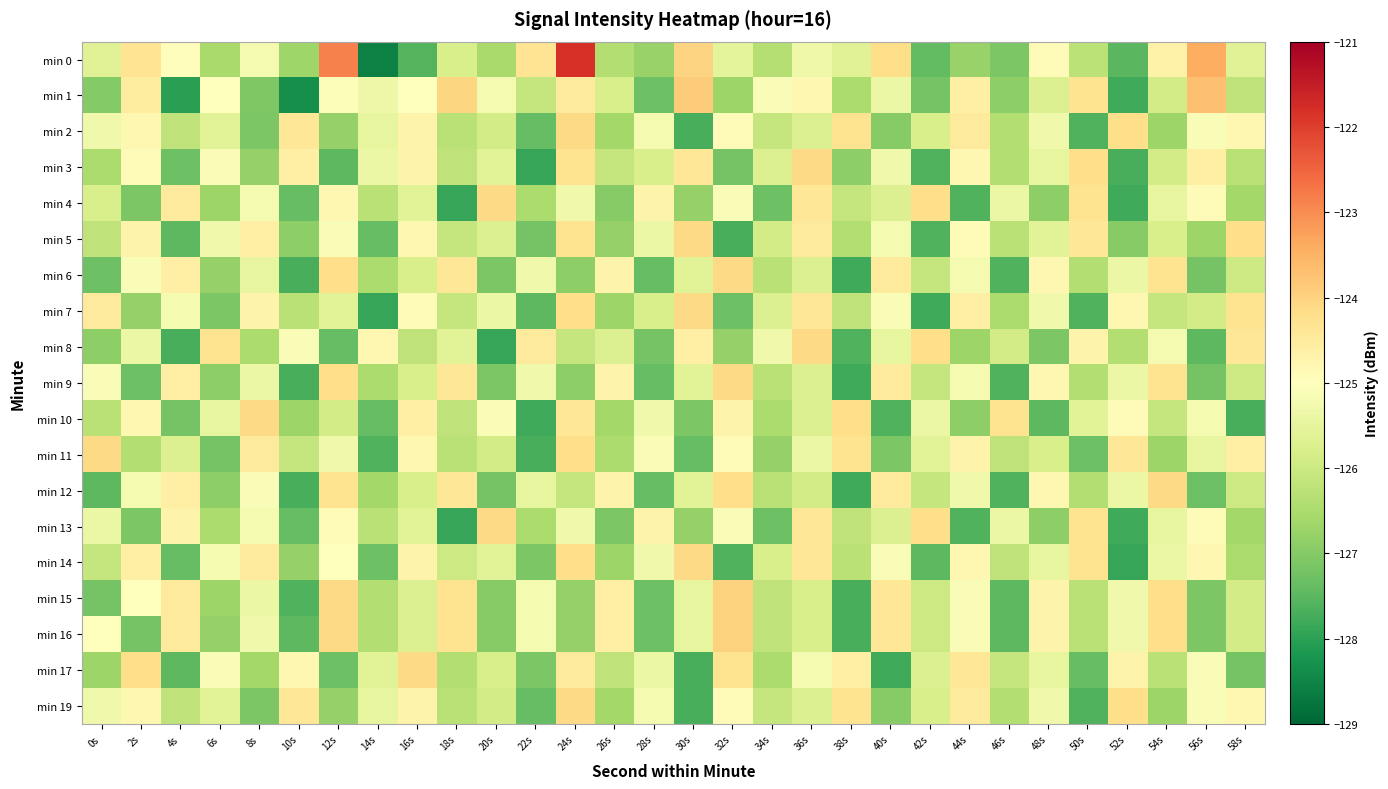

What is the smallest value displayed?

-128.6